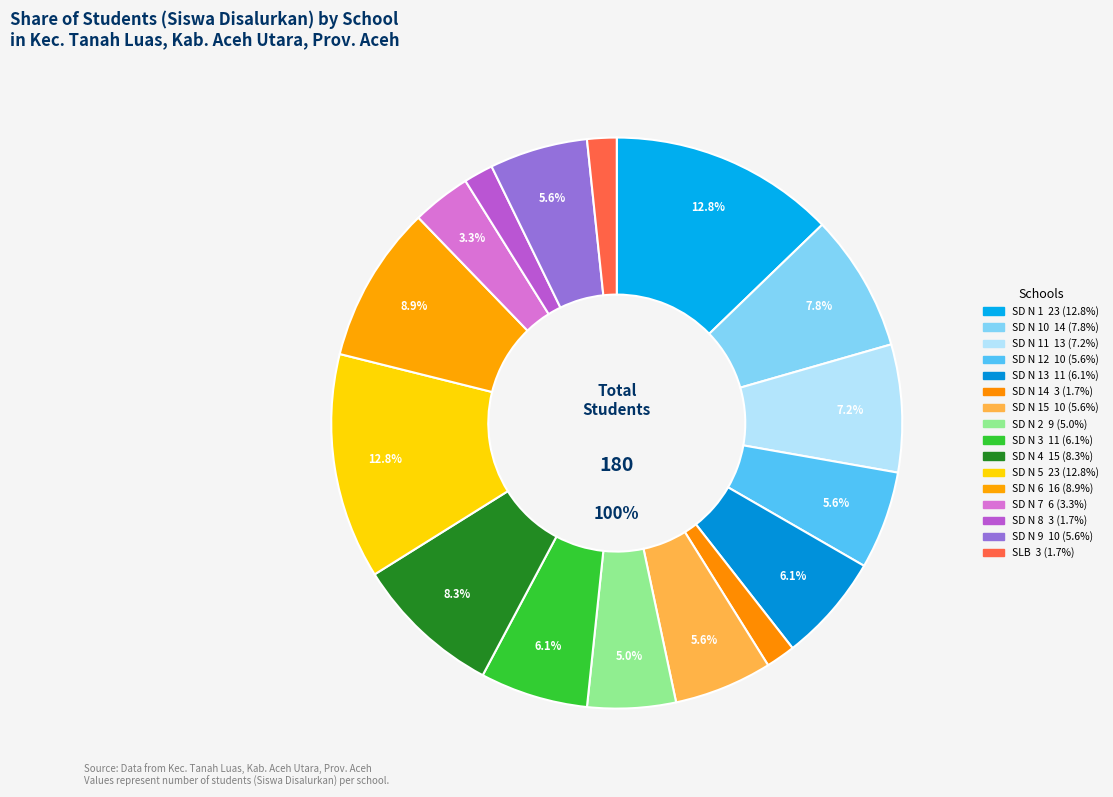

How many slices are in this pie chart?

16